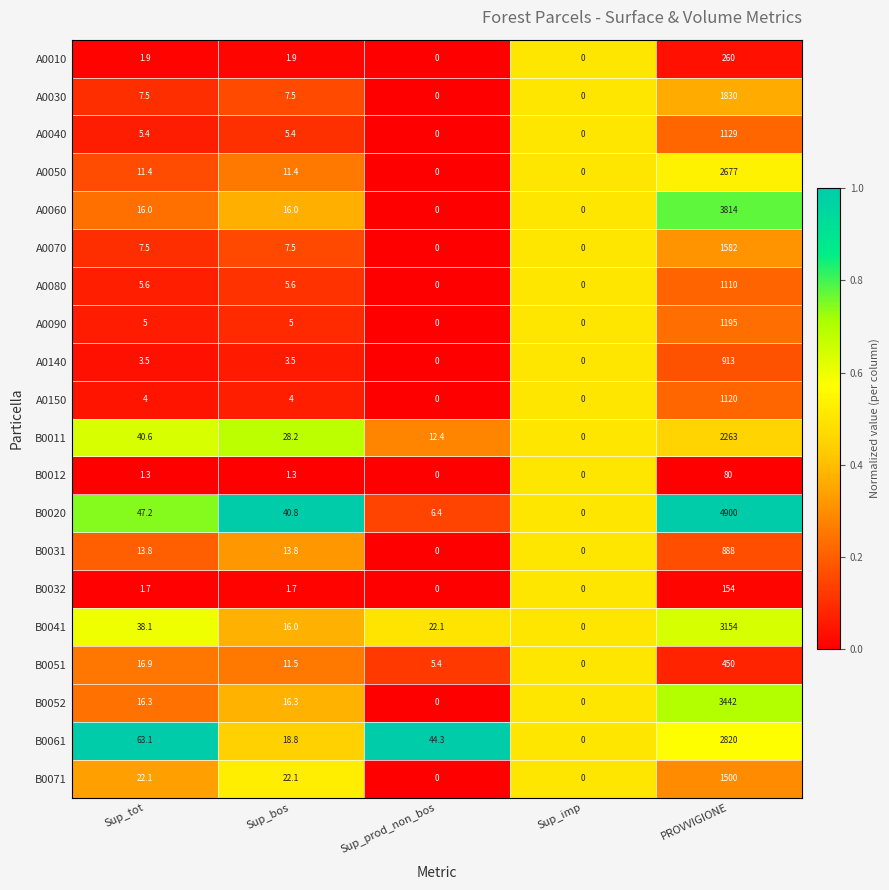

What is the spread (max minus min) of values at Sup_bos?

39.5